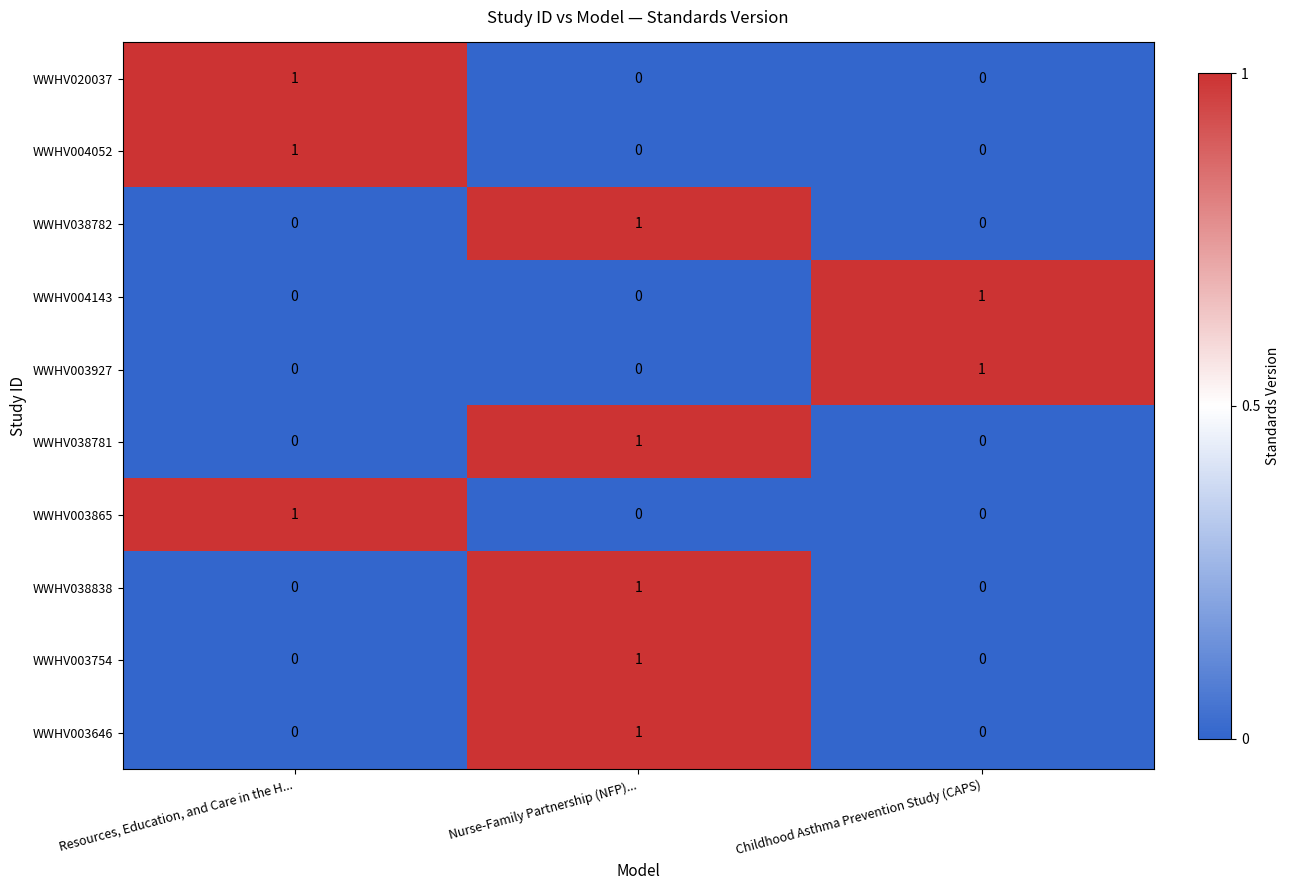

What is the total value across all series at Resources, Education, and Care in the H...?

3